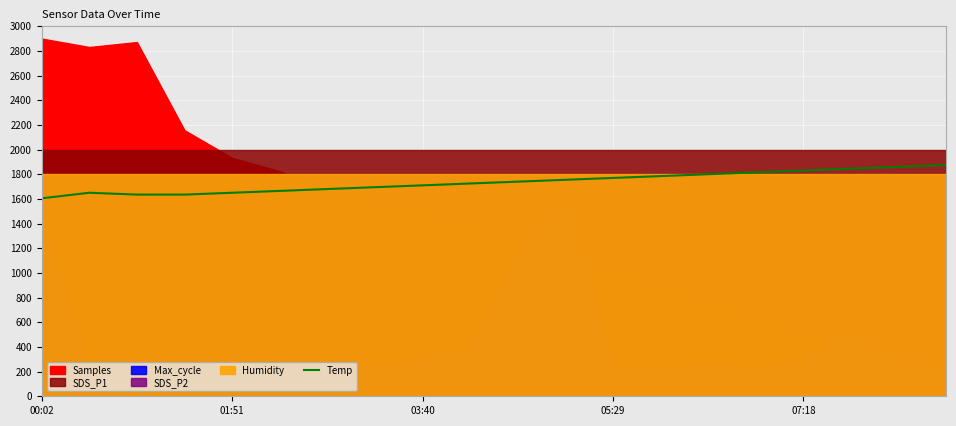

What is the value of the 14th point from the left?

1785